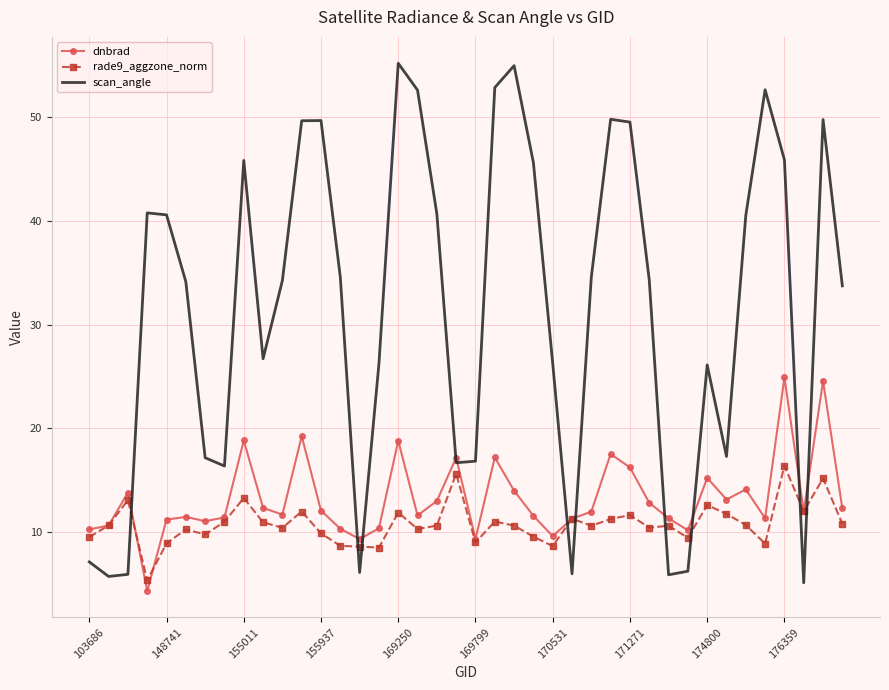

Which series has the widest spread of values?

scan_angle